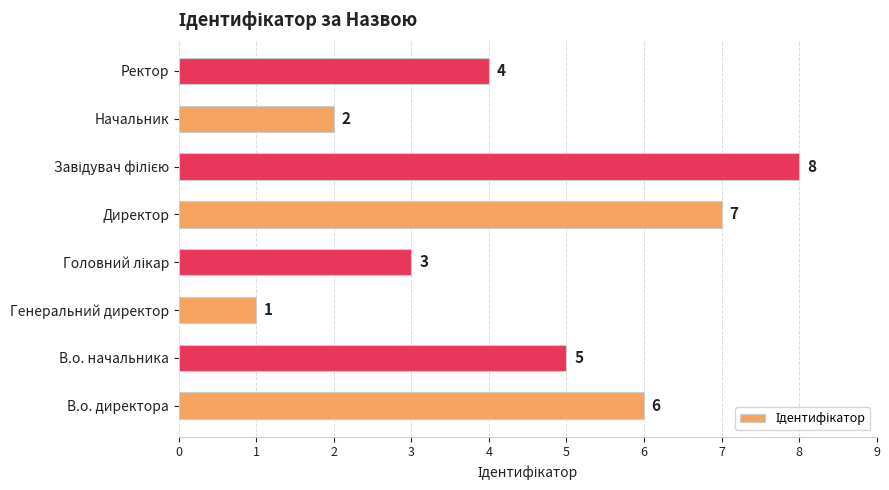

Does the chart contain any negative values?

No